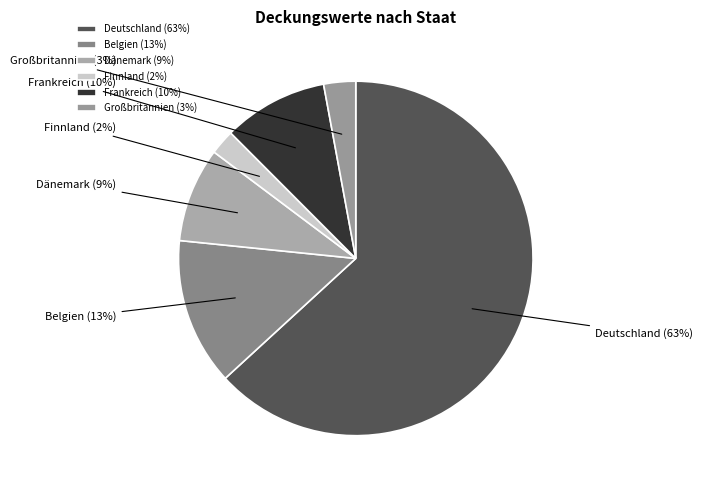

To the nearest percent, what is the average slice percentage?

17%